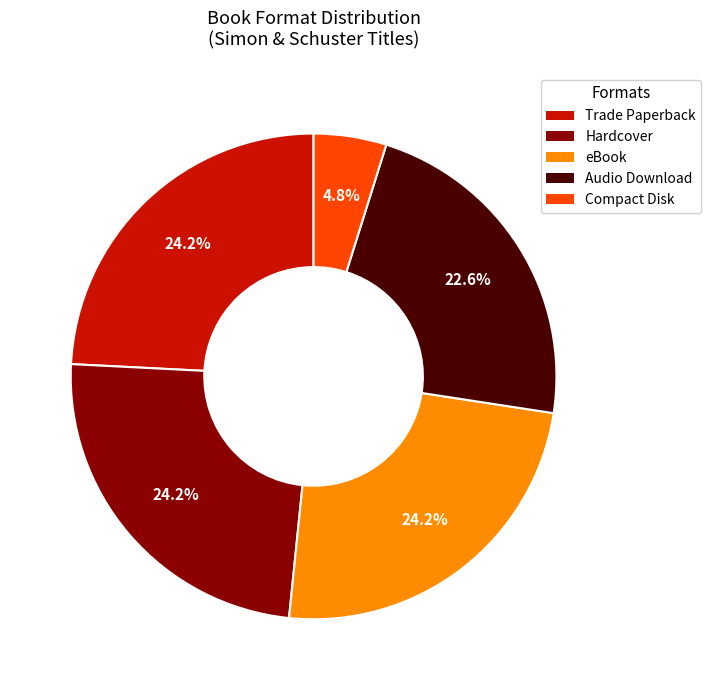

Is there a majority slice in this chart?

No